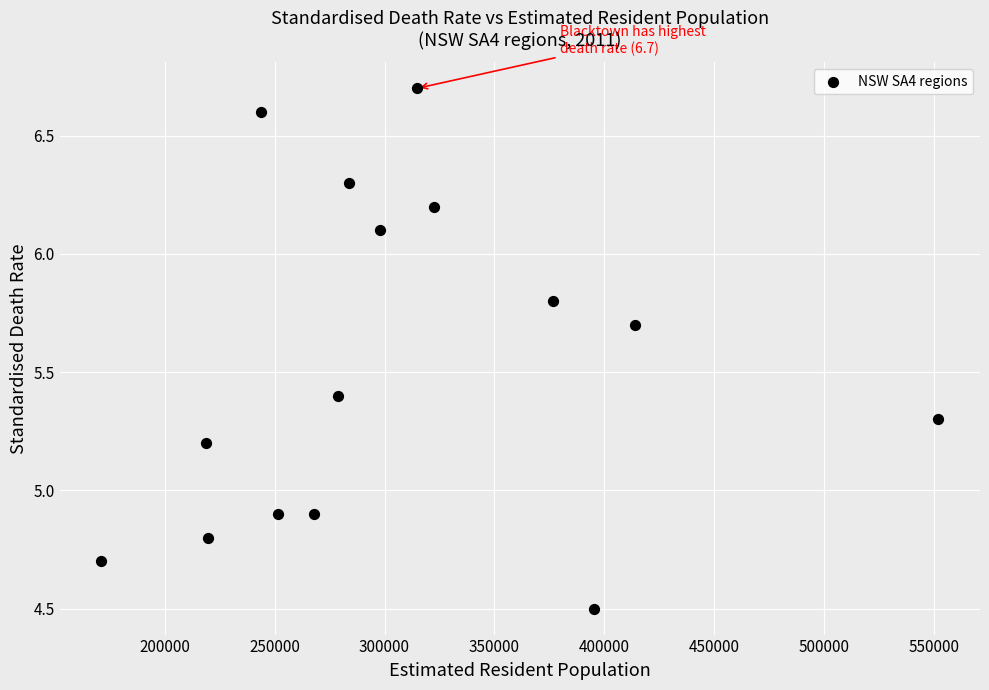

What is the range of Y values (max minus min)?

2.2